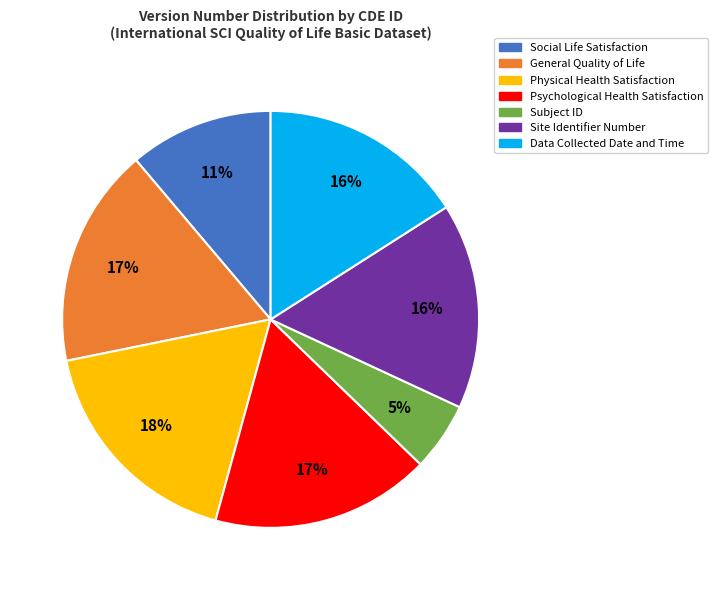

Does any single category account for the majority?

No